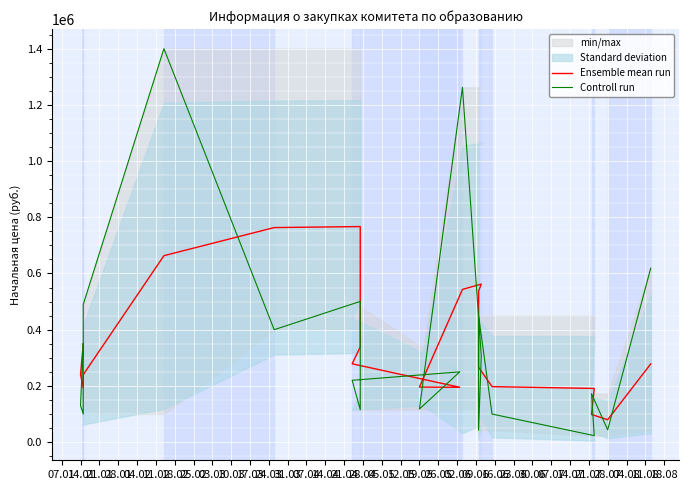

True or false: Controll run has a value of 490208.2 at 24.03.

False